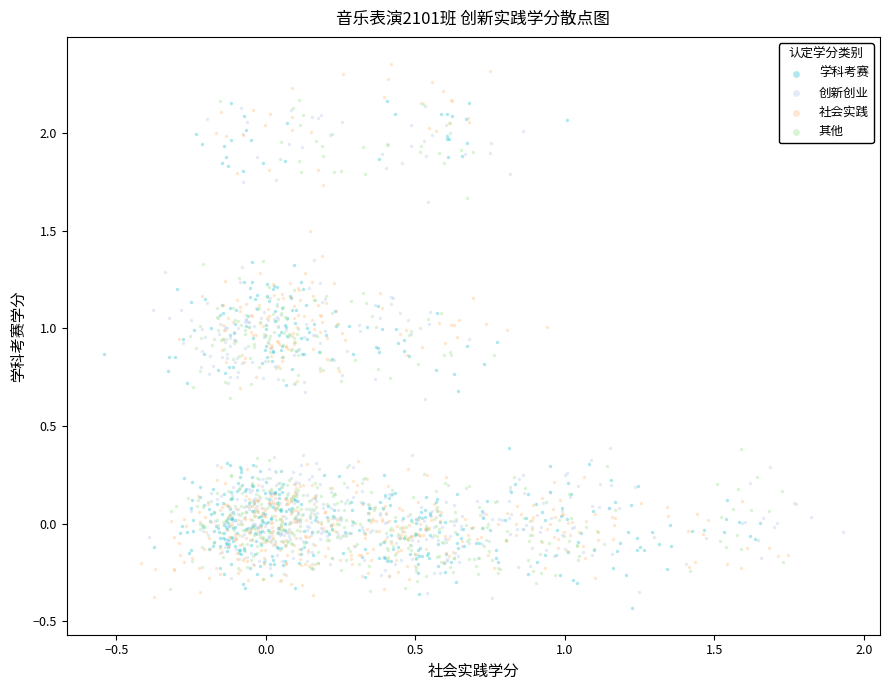

Which series reaches the maximum Y coordinate?

社会实践